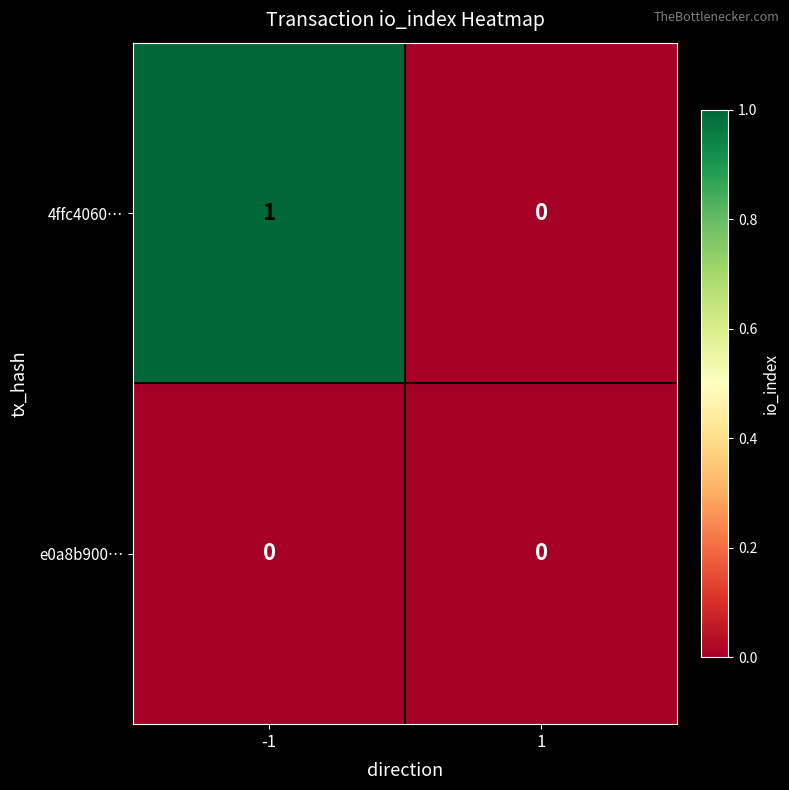

Which series changed the most between -1 and 1?

4ffc4060…